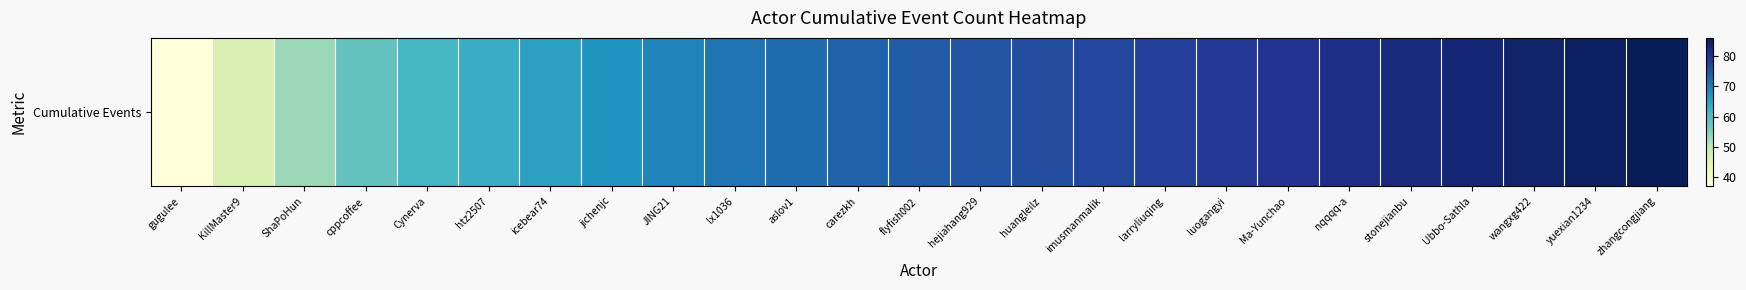

List the labels in order of value, largest first.

zhangcongjiang, yuexian1234, wangxg422, Ubbo-Sathla, stonejianbu, nqqqq-a, Ma-Yunchao, luogangyi, larryliuqing, imusmanmalik, huangleilz, hejiahang929, flyfish002, carezkh, aslov1, lx1036, JING21, jichenjc, icebear74, htz2507, Cynerva, cppcoffee, ShaPoHun, KillMaster9, gugulee